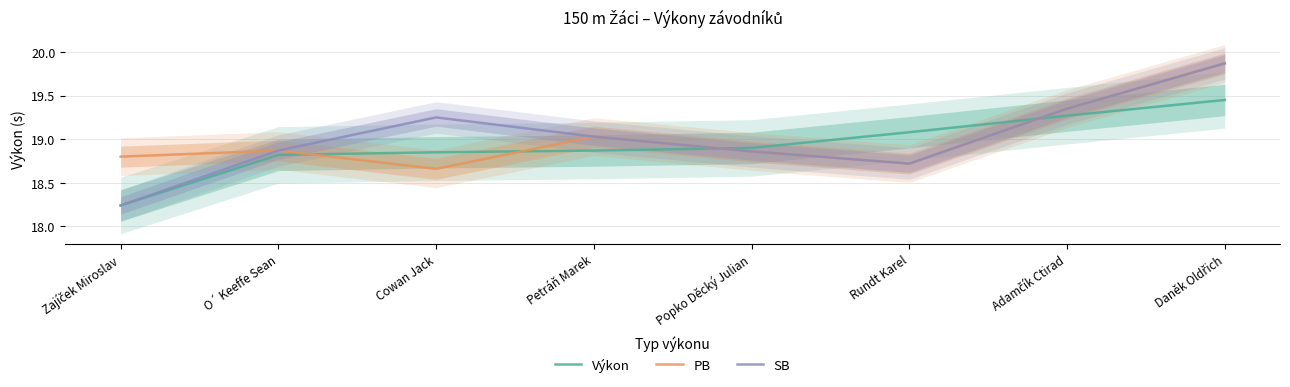

Reading right to left, what are all the values shown in this chart?

Výkon: Daněk Oldřich=19.4	Adamčík Ctirad=19.3	Rundt Karel=19.1	Popko Děcký Julian=18.9	Petráň Marek=18.9	Cowan Jack=18.9	O´ Keeffe Sean=18.8	Zajíček Miroslav=18.2
PB: Daněk Oldřich=19.9	Adamčík Ctirad=19.4	Rundt Karel=18.7	Popko Děcký Julian=18.9	Petráň Marek=19.0	Cowan Jack=18.7	O´ Keeffe Sean=18.9	Zajíček Miroslav=18.8
SB: Daněk Oldřich=19.9	Adamčík Ctirad=19.4	Rundt Karel=18.7	Popko Děcký Julian=18.9	Petráň Marek=19.0	Cowan Jack=19.2	O´ Keeffe Sean=18.9	Zajíček Miroslav=18.2